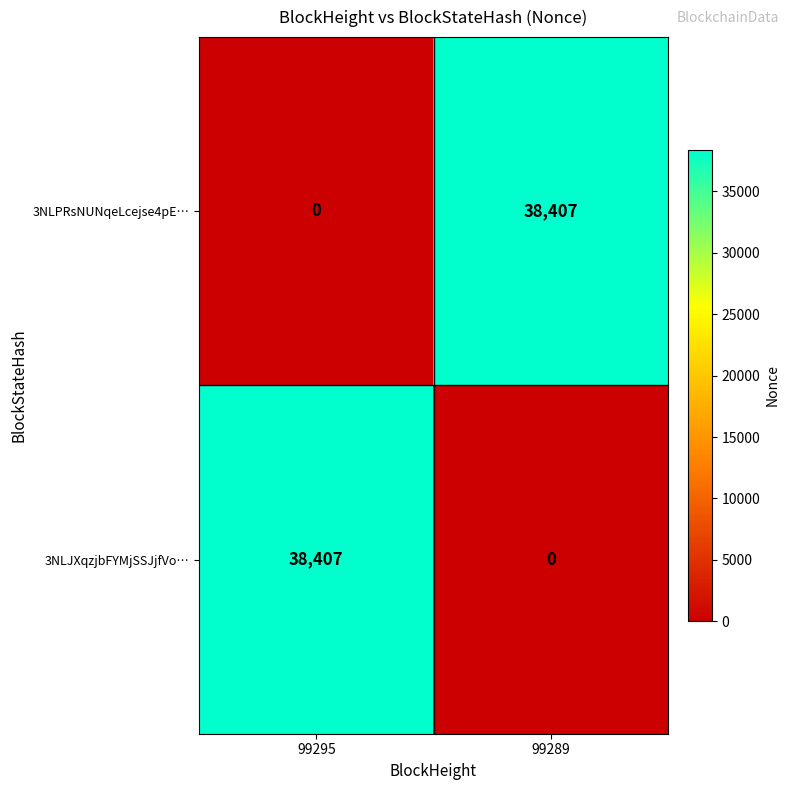

The 3NLPRsNUNqeLcejse4pE… series shows 13434 at 99295. True or false?

False